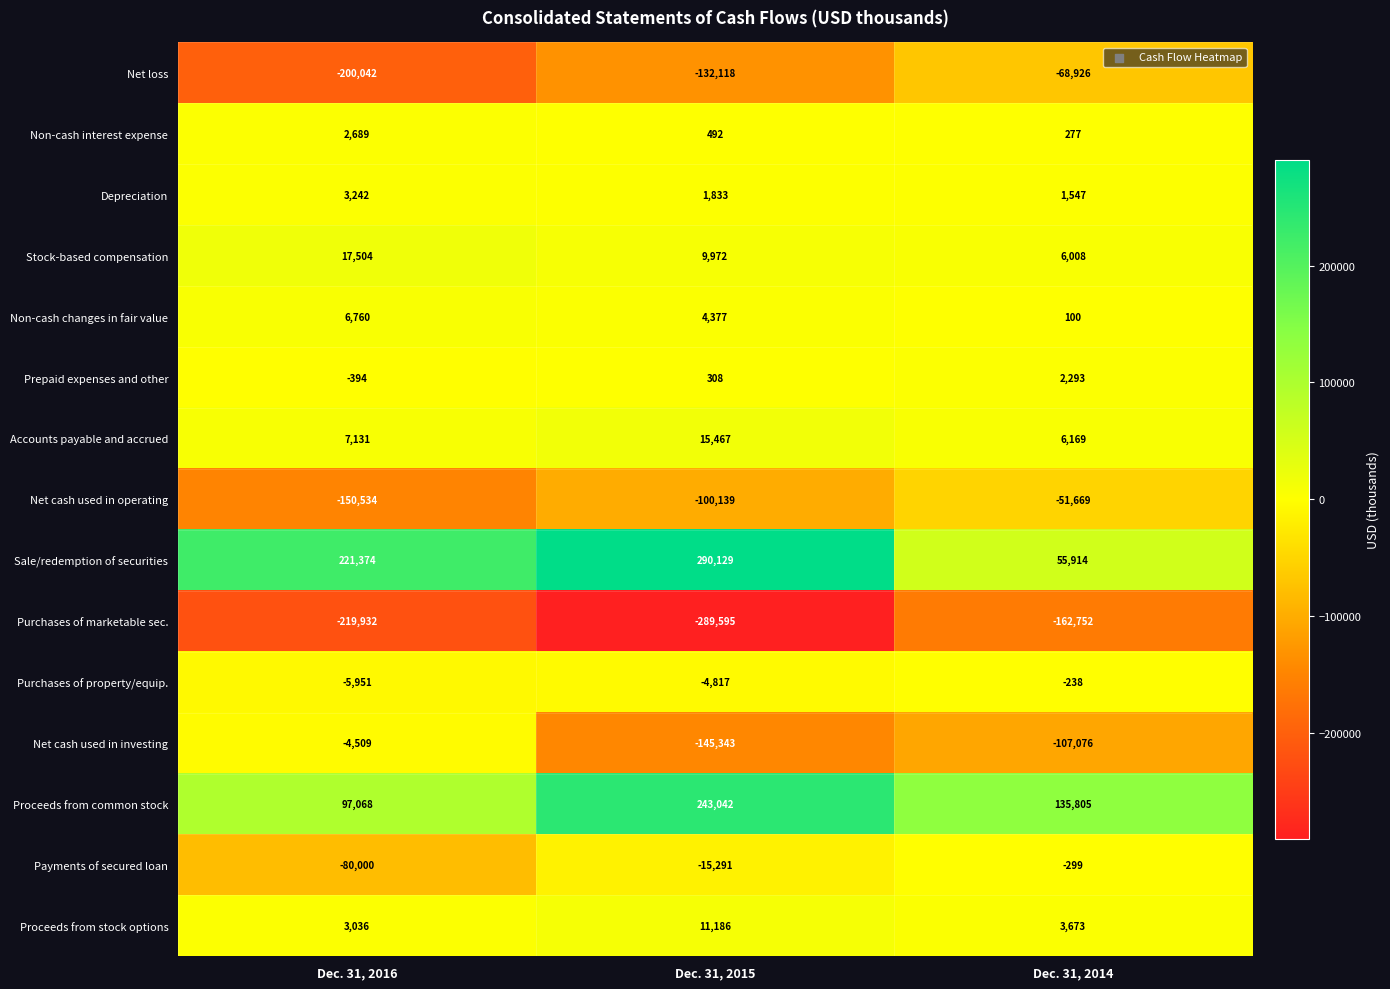

List the labels in order of Purchases of marketable sec. value, largest first.

Dec. 31, 2014, Dec. 31, 2016, Dec. 31, 2015